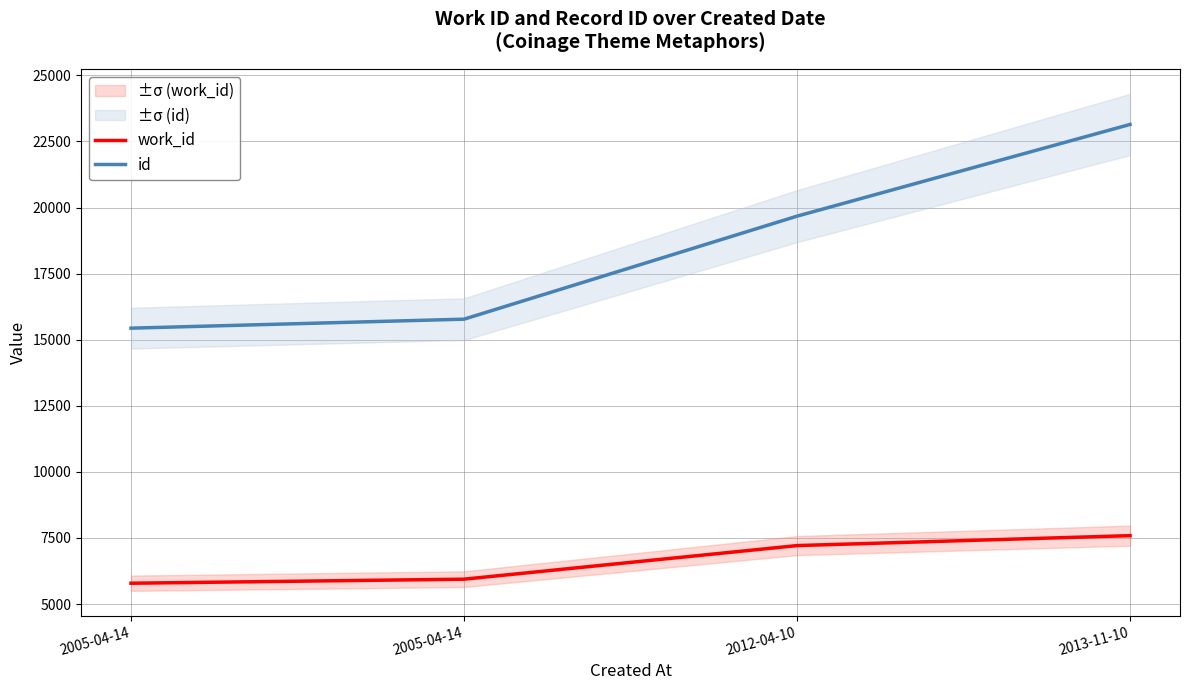

The work_id series shows 5941 at 2005-04-14. True or false?

True